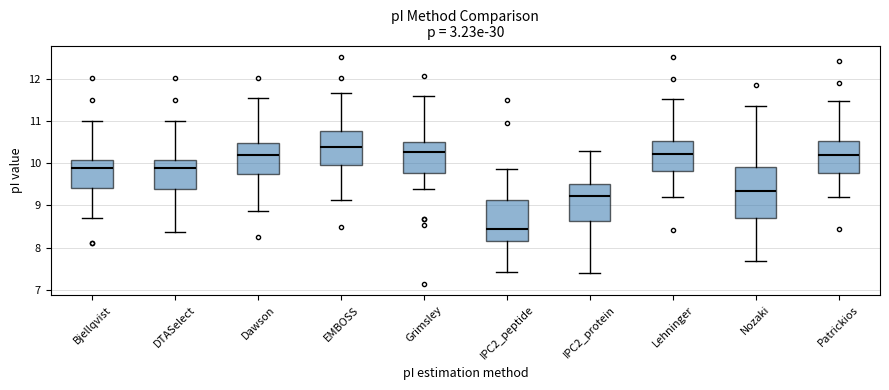

Reading left to right, transcribe this box plot: for each box, give where its median line is, the range the box spans, and where its two whiskers end, as read against the y-axis. The values are not printed on the chart, so give them approximately, as read against the axis.

Bjellqvist: median 9.9, box 9.4 to 10.1, whiskers 8.7 to 11.0
DTASelect: median 9.9, box 9.4 to 10.1, whiskers 8.4 to 11.0
Dawson: median 10.2, box 9.8 to 10.5, whiskers 8.9 to 11.5
EMBOSS: median 10.4, box 9.9 to 10.8, whiskers 9.1 to 11.7
Grimsley: median 10.3, box 9.8 to 10.5, whiskers 9.4 to 11.6
IPC2_peptide: median 8.4, box 8.2 to 9.1, whiskers 7.4 to 9.9
IPC2_protein: median 9.2, box 8.6 to 9.5, whiskers 7.4 to 10.3
Lehninger: median 10.2, box 9.8 to 10.5, whiskers 9.2 to 11.5
Nozaki: median 9.3, box 8.7 to 9.9, whiskers 7.7 to 11.4
Patrickios: median 10.2, box 9.8 to 10.5, whiskers 9.2 to 11.5